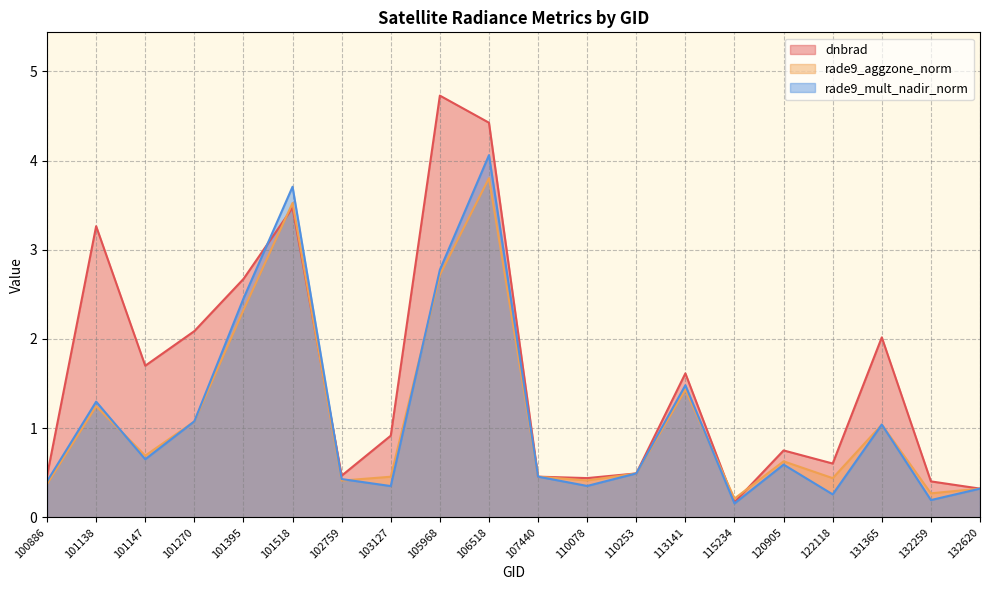

In rade9_aggzone_norm, how many points are higher than both neighbors (excluding endpoints)?

6